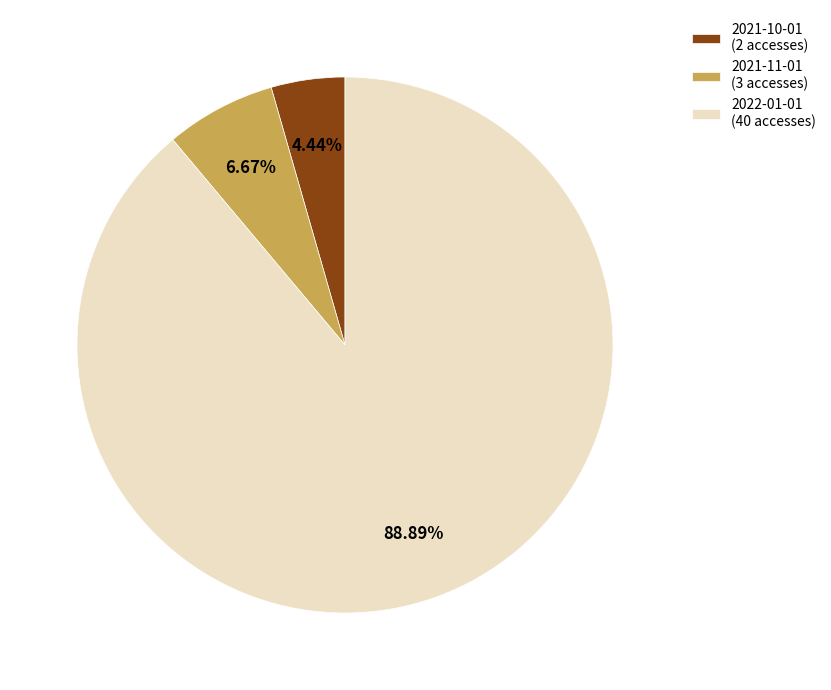

To the nearest percent, what is the average slice percentage?

33%